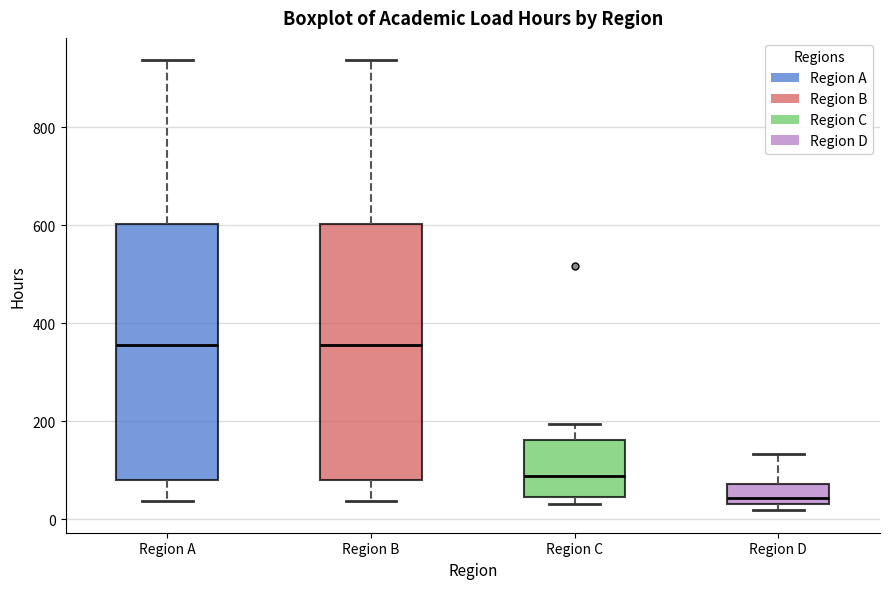

Reading left to right, read every box against the y-axis: the position of its median line, the range the box covers, and the ends of its whiskers. The values are not printed on the chart, so give them approximately, as read against the axis.

Region A: median 360, box 80 to 600, whiskers 40 to 940
Region B: median 360, box 80 to 600, whiskers 40 to 940
Region C: median 80, box 40 to 160, whiskers 40 (just below the box's lower edge) to 200
Region D: median 40 (just above the box's lower edge), box 40 to 80, whiskers 20 to 140